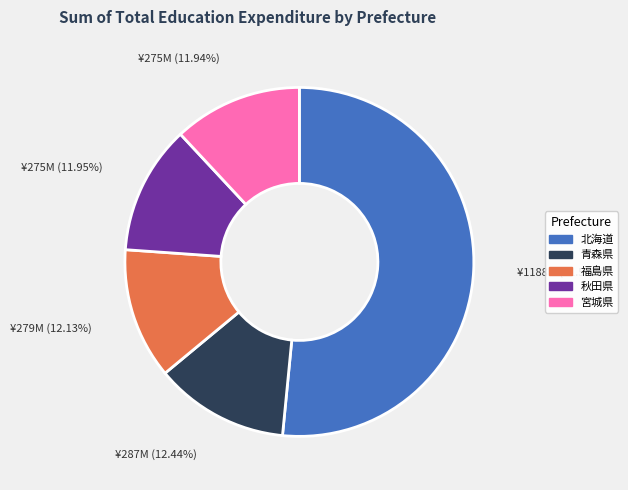

Is there any slice that represents more than half of the pie?

Yes